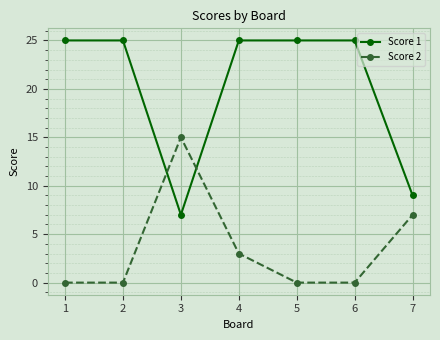

Is it true that Score 2 equals 0 at 2?

True